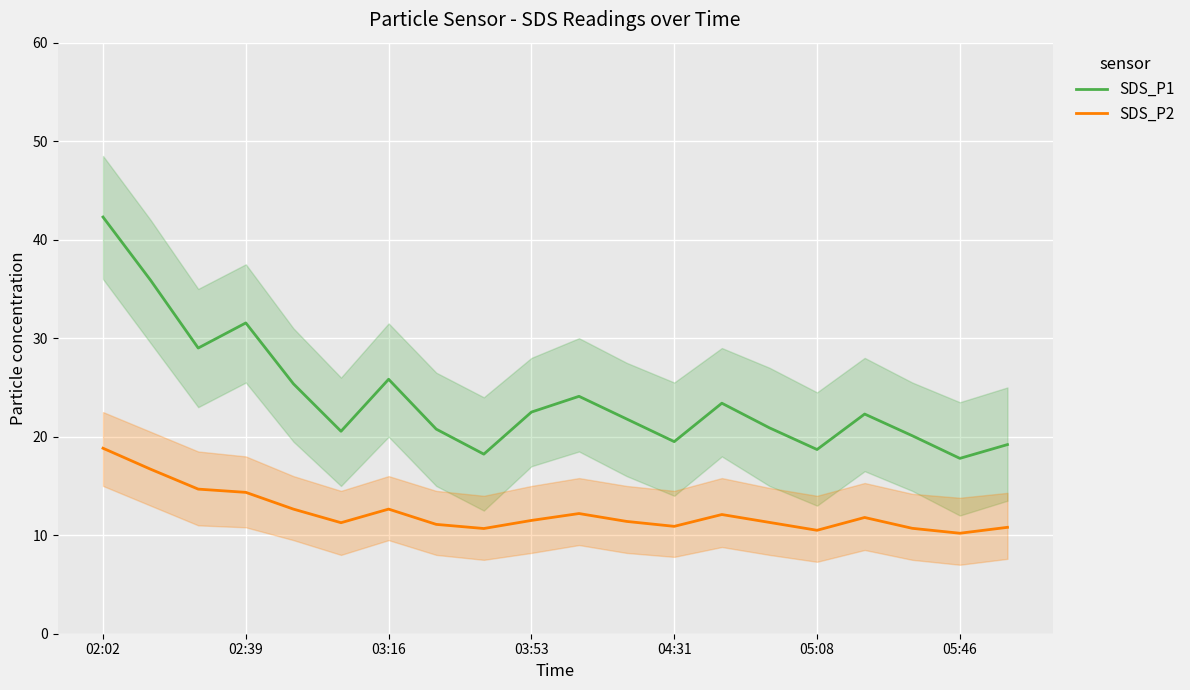

Between 14 and 16, which is larger?

16